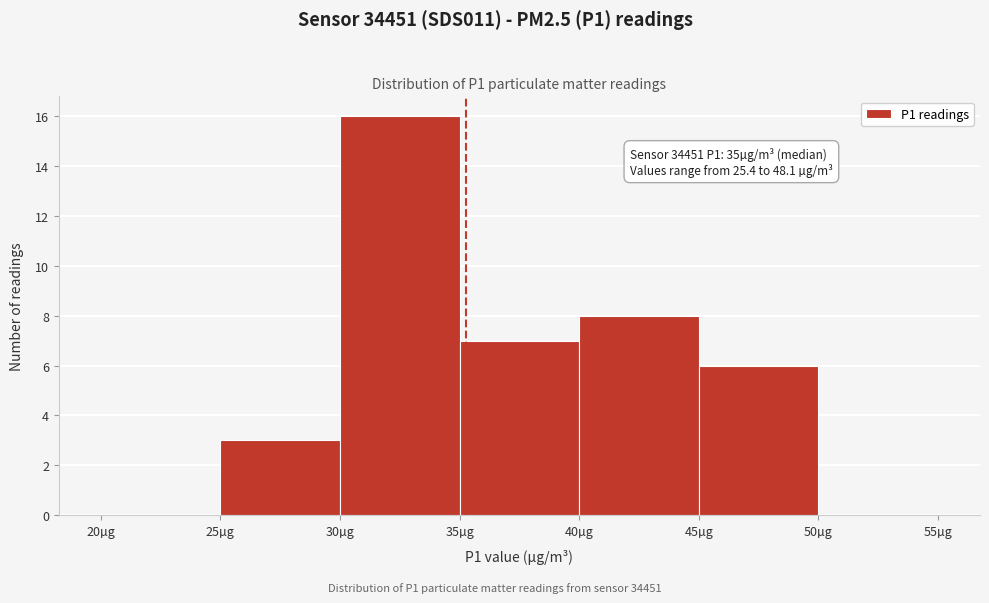

Which range on the x-axis has the tallest bar?

30 to 35